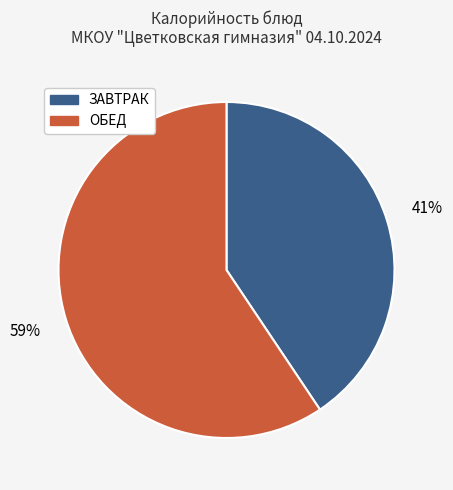

Does any single category account for the majority?

Yes